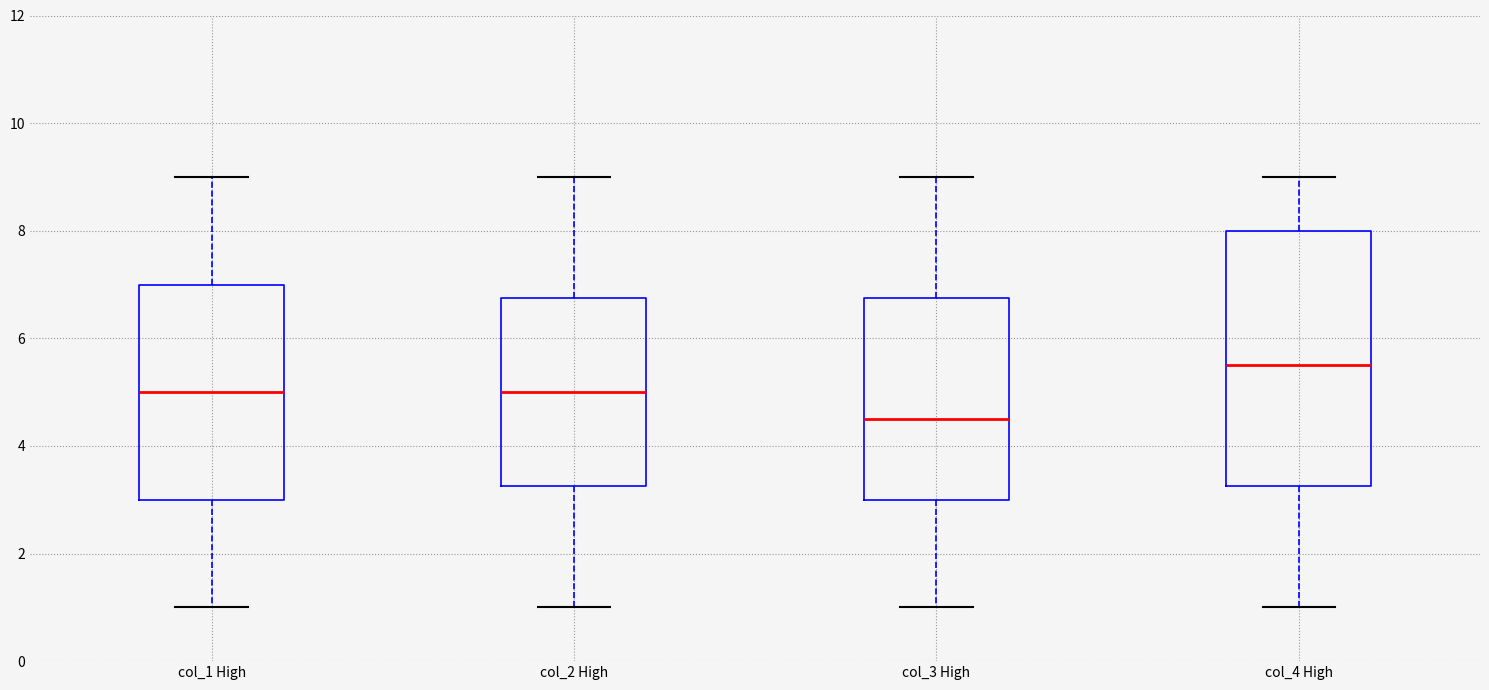

Which box's median line is the lowest?

col_3 High